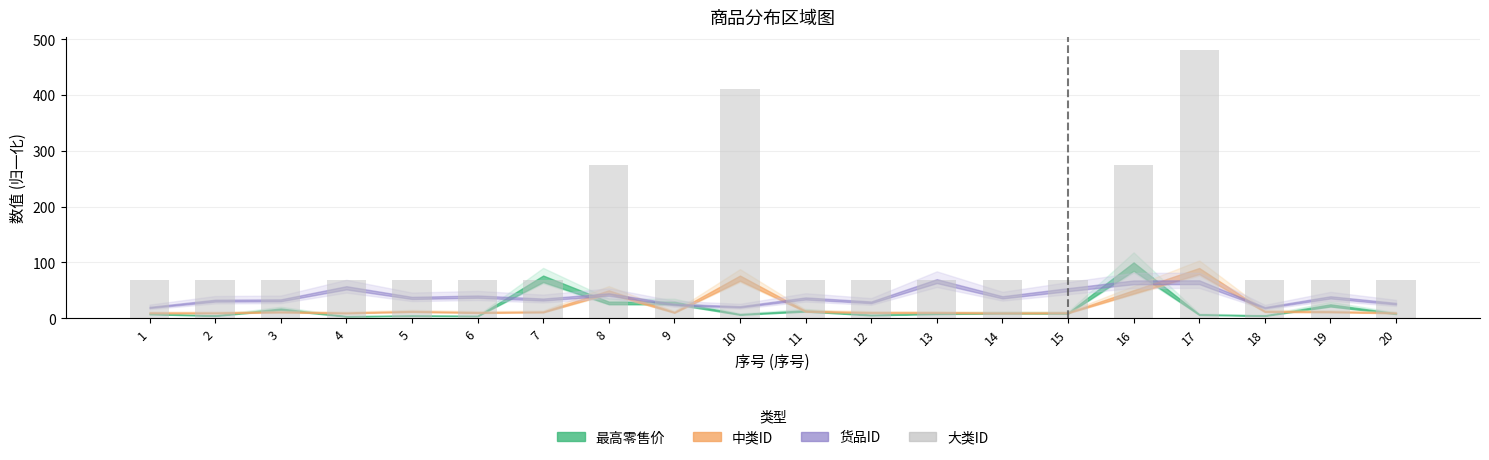

What is the sum of all values?

2537.1